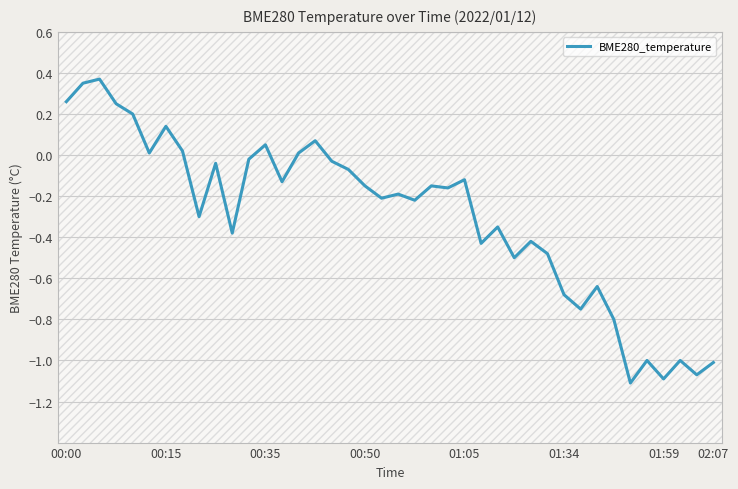

What is the difference between the maximum and minimum values?

1.5